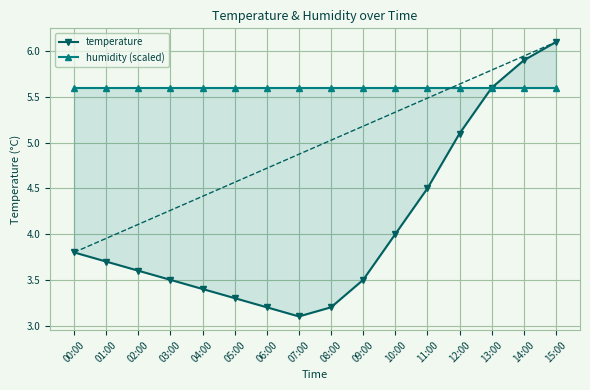

At 10:00, list the series in order from smallest to largest.

temperature, humidity (scaled)